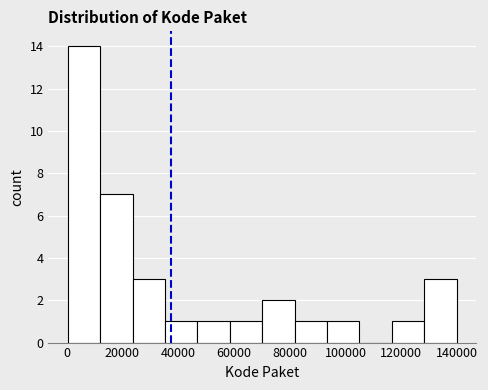

Reading left to right, transcribe this chart: for each bar, give the range it covers on the x-axis and its height. Neither the bar edges nor the heights are printed on the chart, so give them approximately, as read against the axes.

0 to 12000: 14
12000 to 24000: 7
24000 to 36000: 3
36000 to 46000: 1
46000 to 58000: 1
58000 to 70000: 1
70000 to 82000: 2
82000 to 94000: 1
94000 to 104000: 1
104000 to 116000: 0
116000 to 128000: 1
128000 to 140000: 3